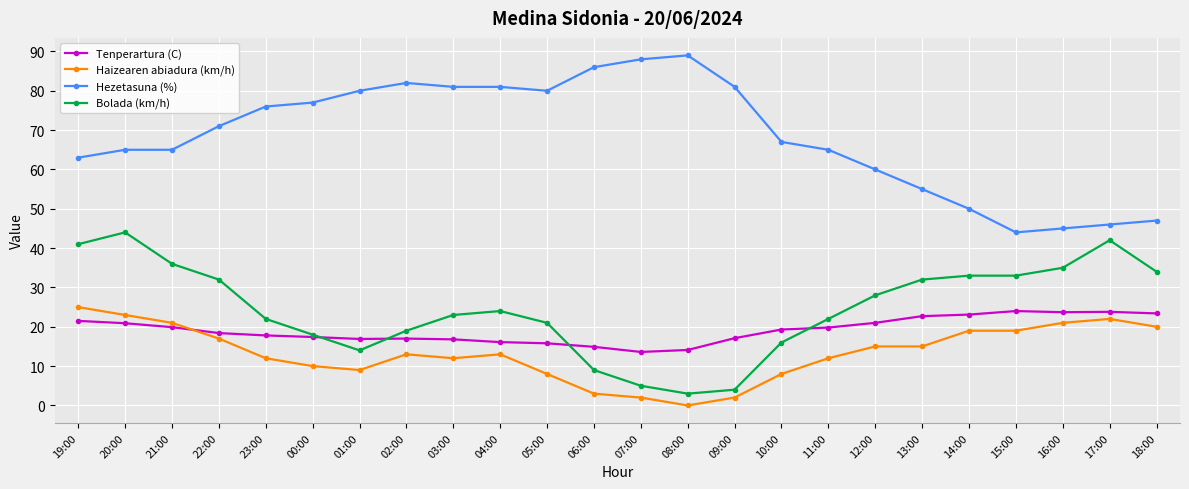

Is it true that Tenperartura (C) equals 3.9 at 02:00?

False